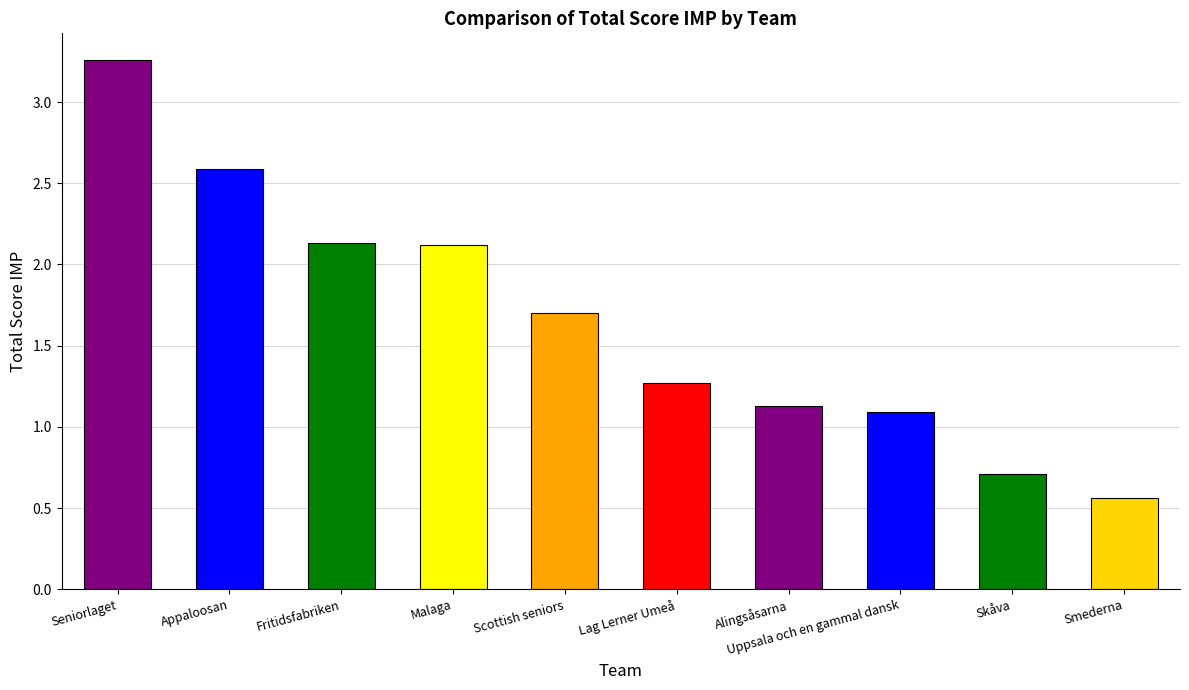

What is the change in value from Appaloosan to Malaga?

-0.5